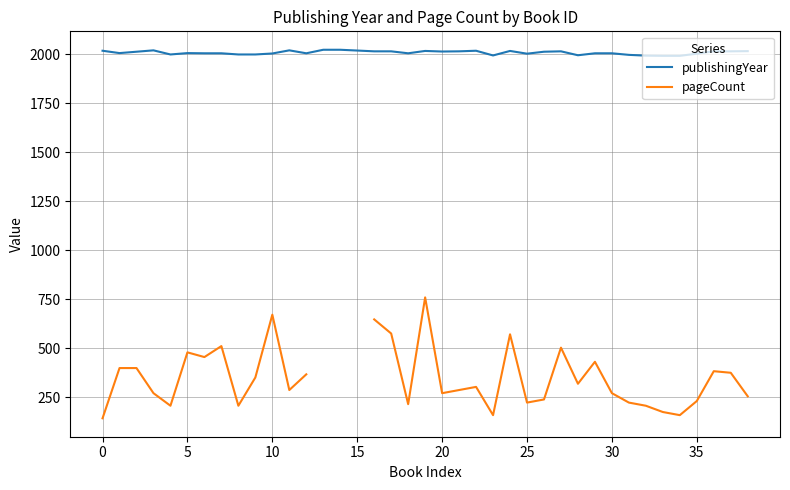

Is it true that publishingYear equals 1164.5 at 17?

False